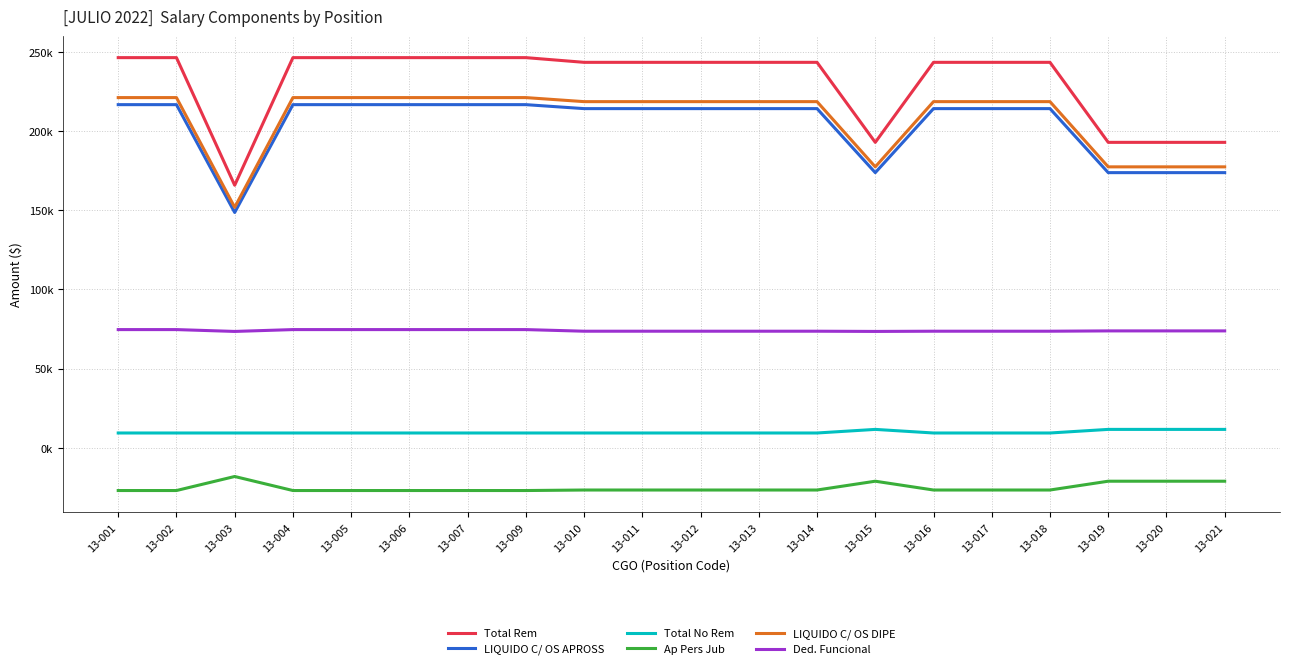

What are all the series names shown in the legend?

Total Rem, LIQUIDO C/ OS APROSS, Total No Rem, Ap Pers Jub, LIQUIDO C/ OS DIPE, Ded. Funcional